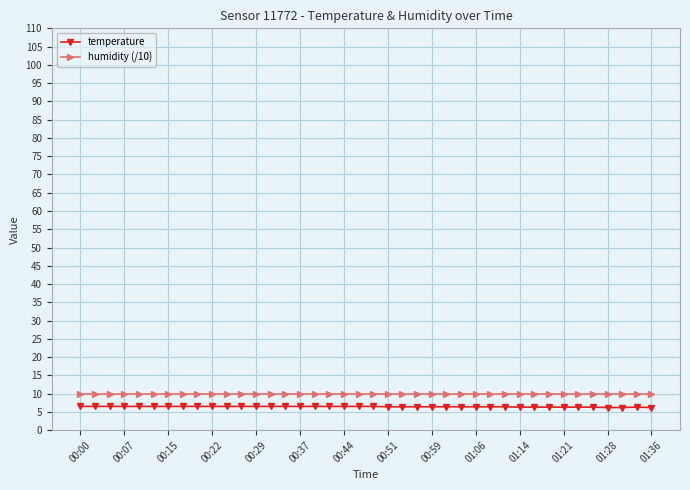

What is the minimum value for temperature?

6.2